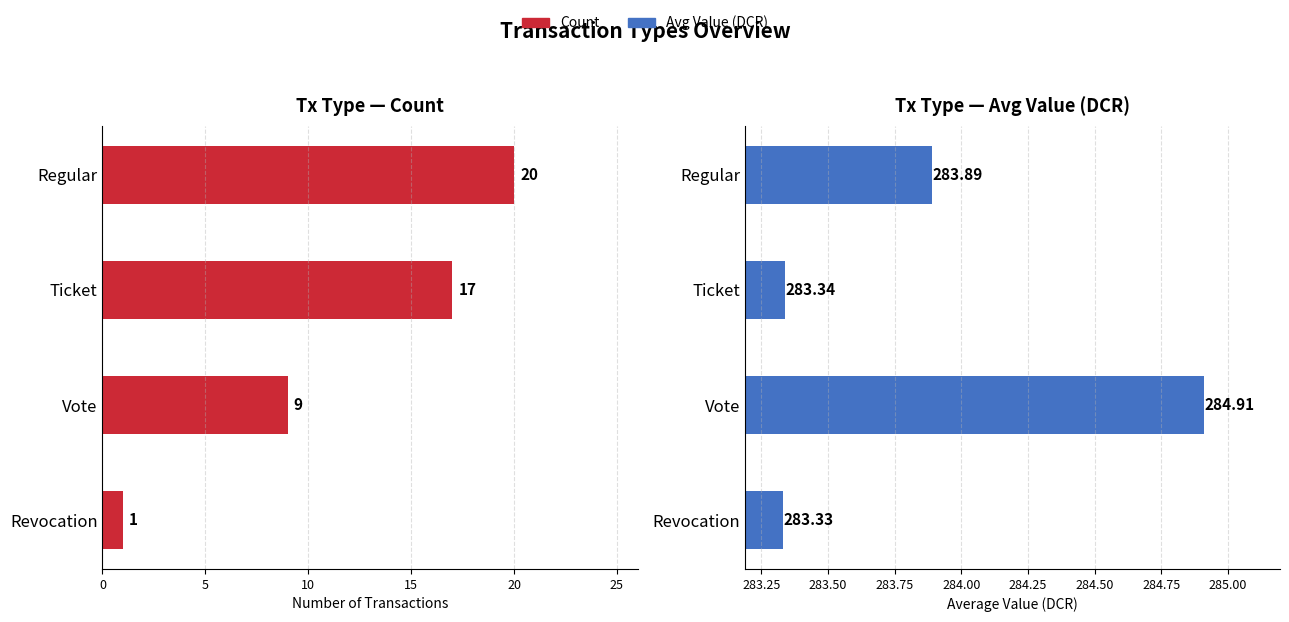

What are all the series names shown in the legend?

Count, Avg Value (DCR)